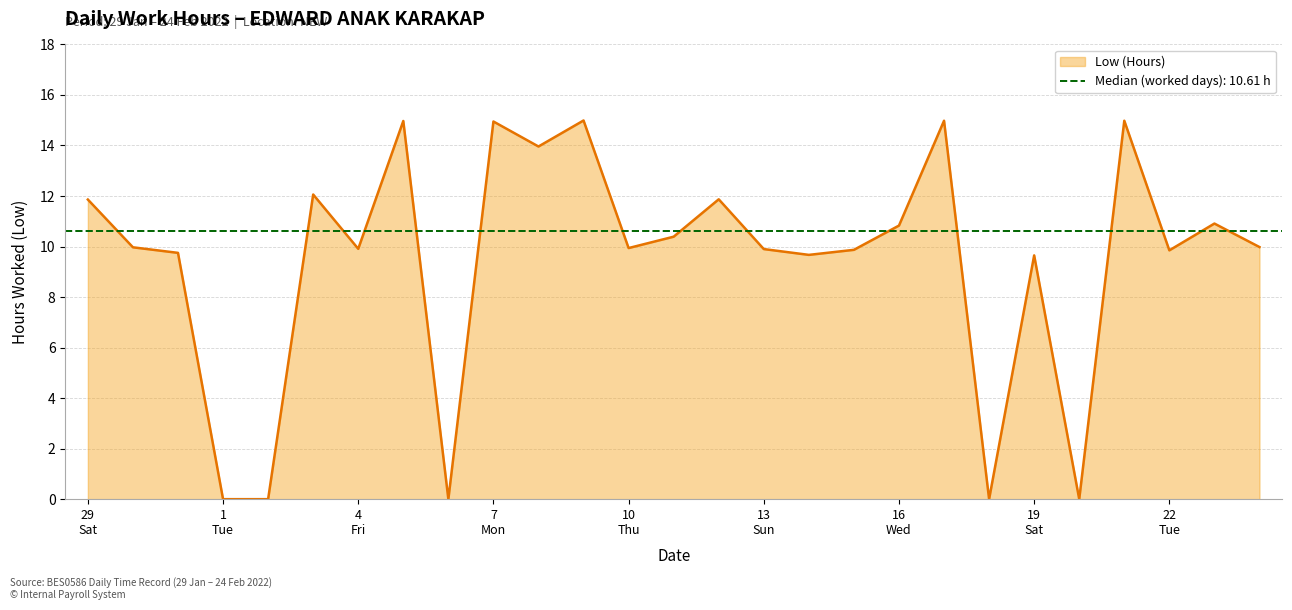

Which has a higher value, 12 or 20?

12